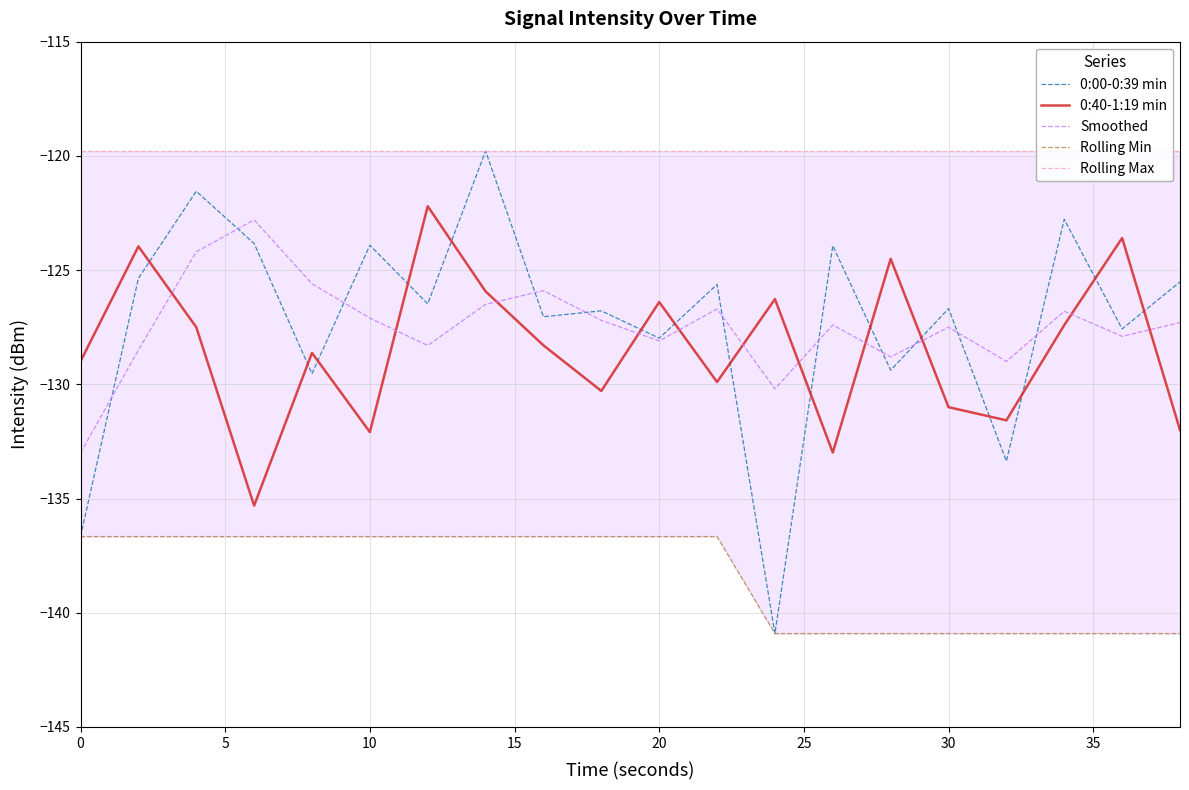

Rank the series by their maximum value, from highest to lowest.

0:00-0:39 min, Rolling Max, 0:40-1:19 min, Smoothed, Rolling Min